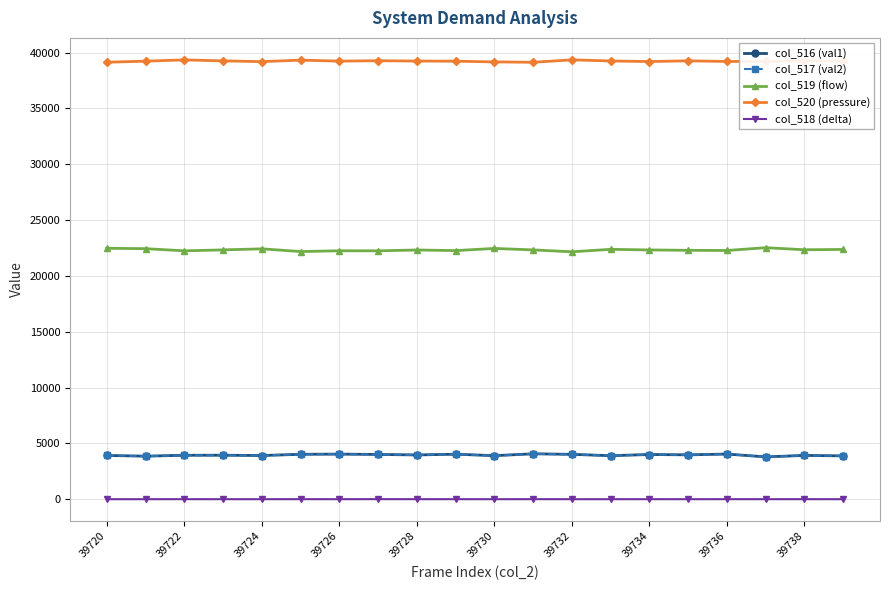

Which series has the largest total across all categories?

col_520 (pressure)